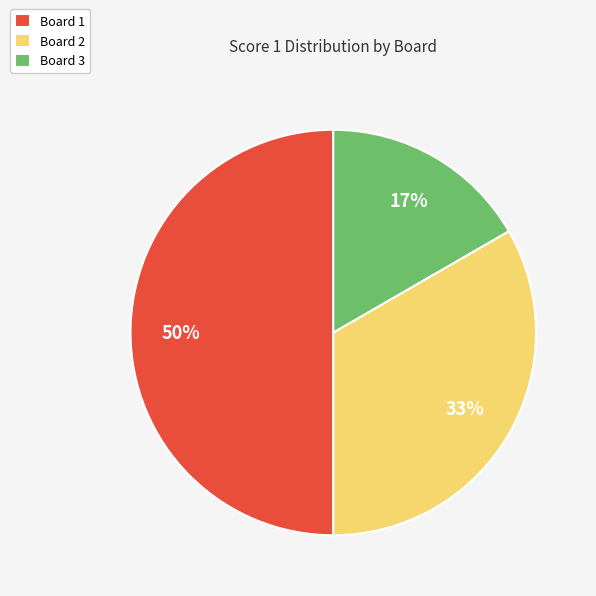

What percentage is the Board 3 slice, to the nearest percent?

17%